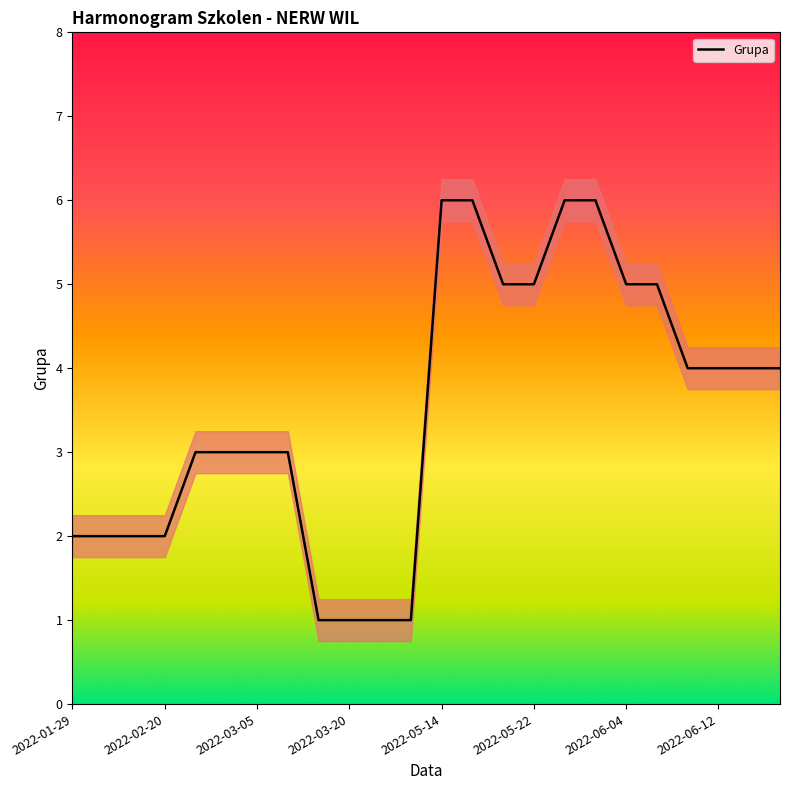

Is it true that Grupa equals 6 at 2022-05-14?

True